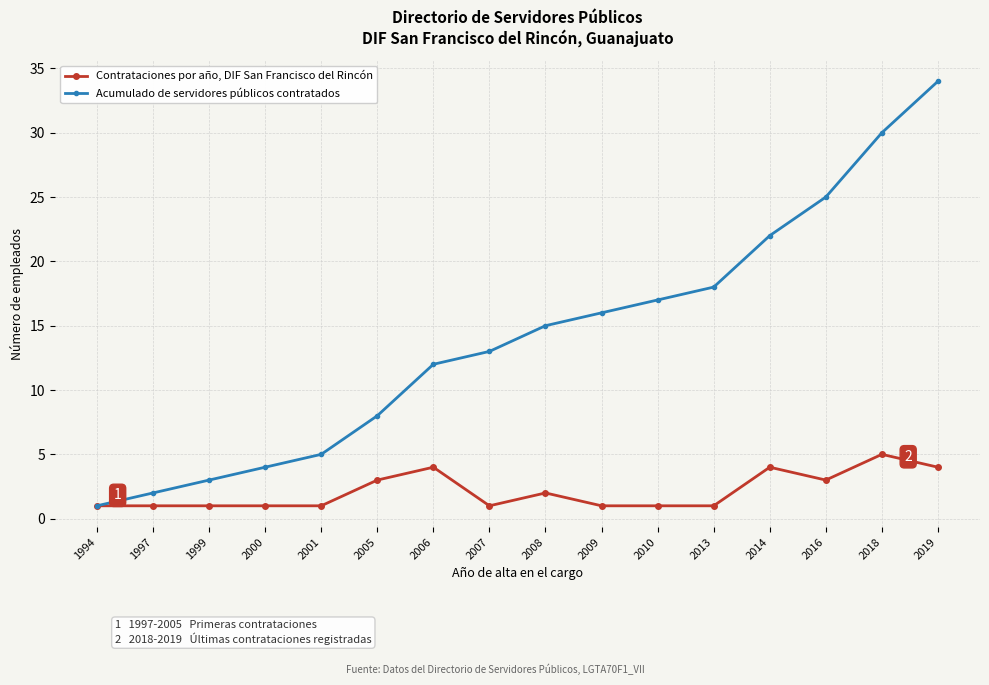

Is it true that Acumulado de servidores públicos contratados equals 39 at 2016?

False